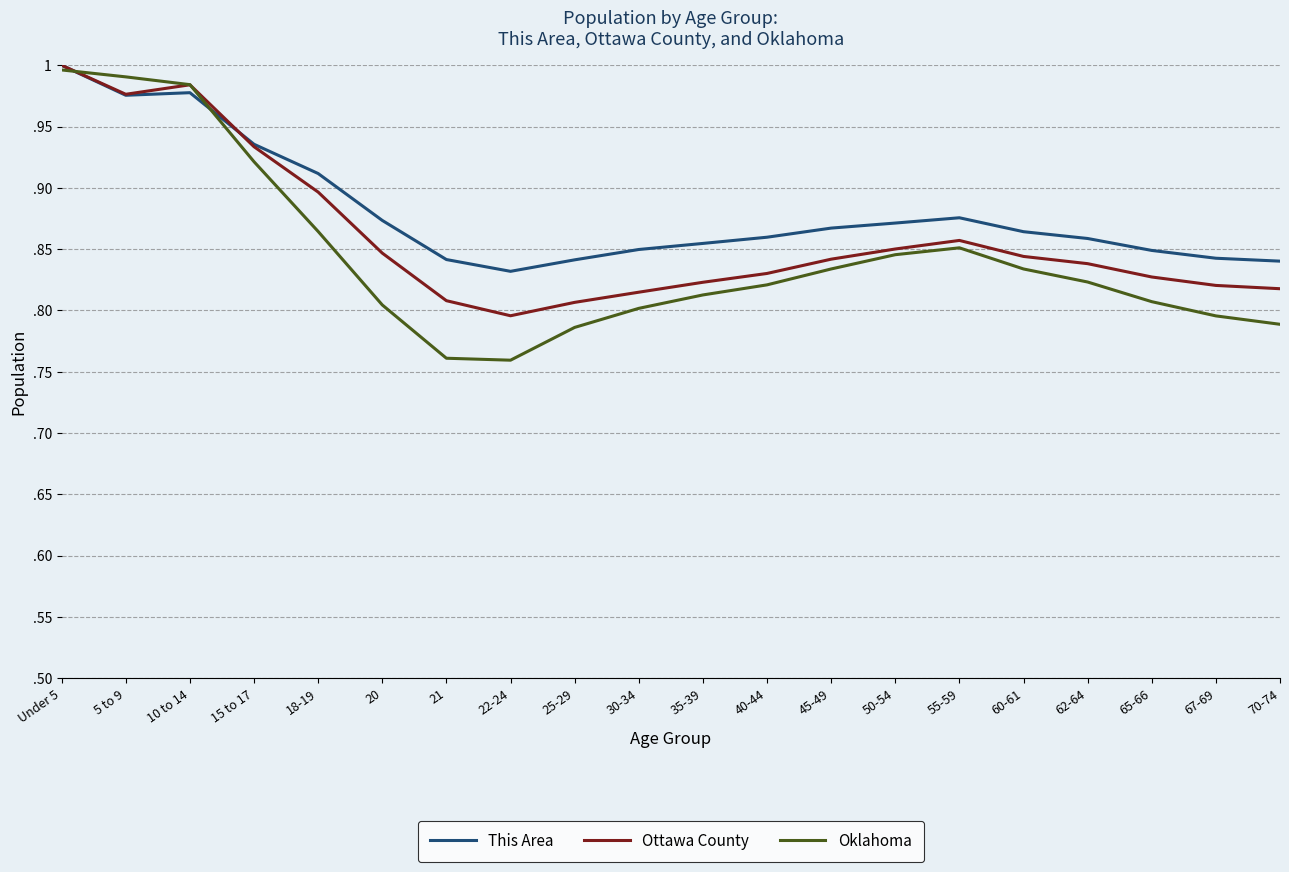

What is the sum of the Ottawa County values at 35-39 and 60-61?

1.7